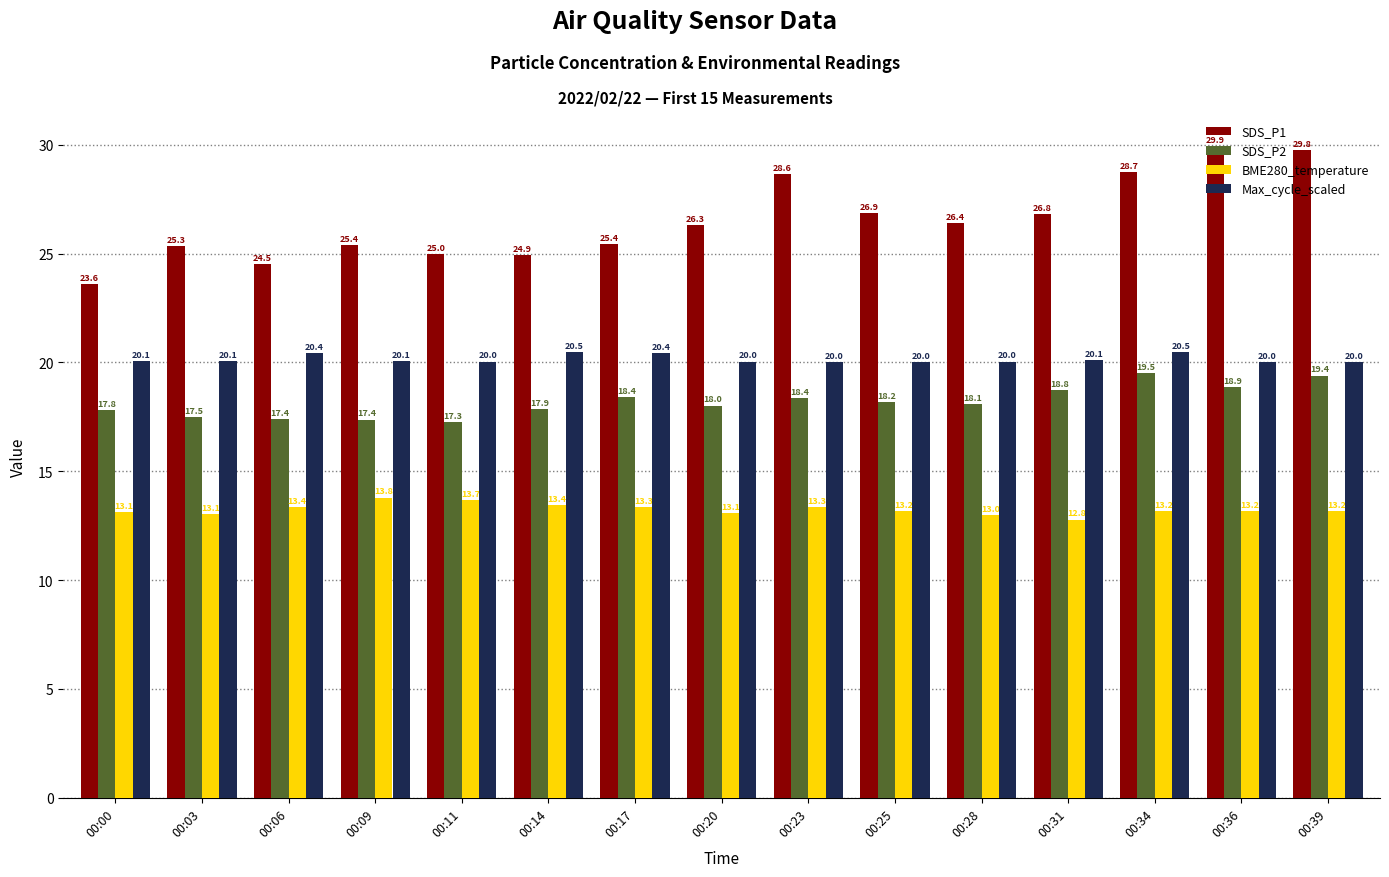

How many bars are there in total?

60